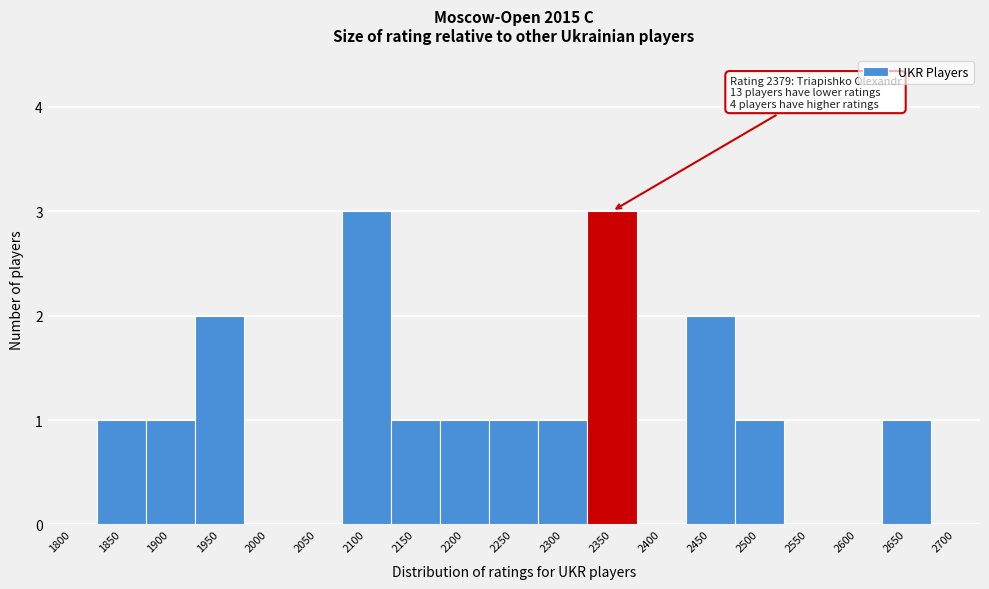

Reading right to left, what are all the values shown in this chart?

2700=0	2650=1	2600=0	2550=0	2500=1	2450=2	2400=0	2350=3	2300=1	2250=1	2200=1	2150=1	2100=3	2050=0	2000=0	1950=2	1900=1	1850=1	1800=0